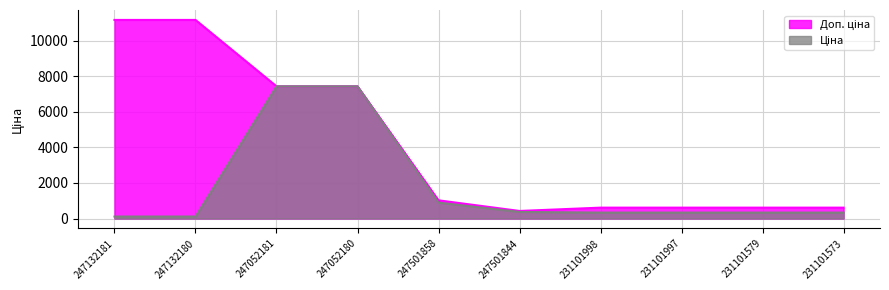

What is the minimum value for Доп. ціна?

426.0